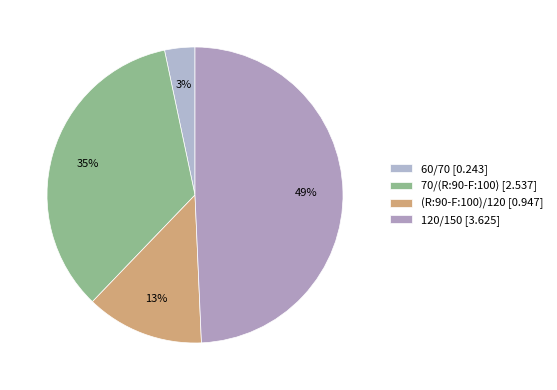

Is there any slice that represents more than half of the pie?

No